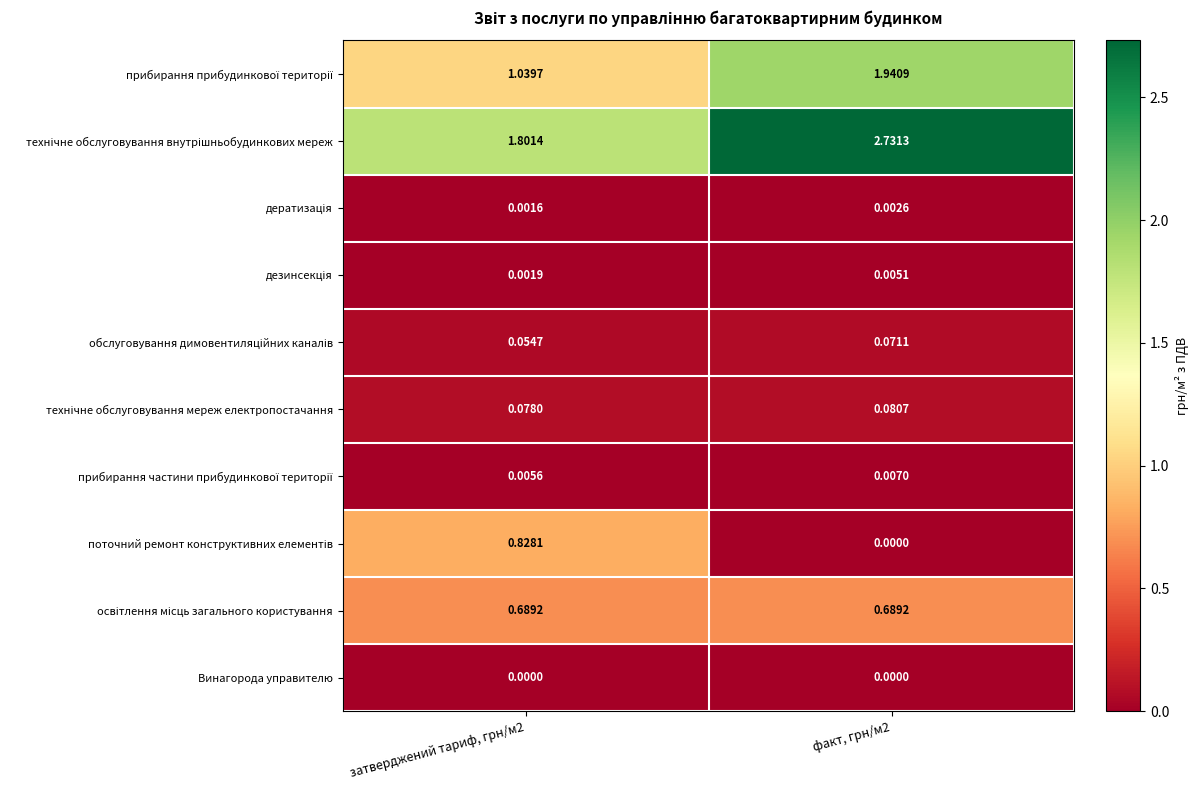

List the series in order of their peak value, lowest first.

Винагорода управителю, дератизація, дезинсекція, прибирання частини прибудинкової території, обслуговування димовентиляційних каналів, технічне обслуговування мереж електропостачання, освітлення місць загального користування, поточний ремонт конструктивних елементів, прибирання прибудинкової території, технічне обслуговування внутрішньобудинкових мереж